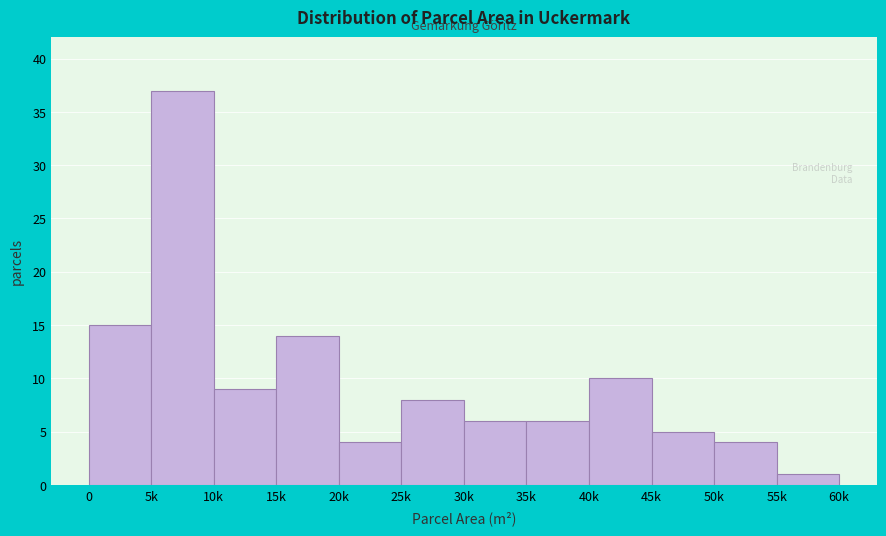

Reading left to right, extract all data points from this chart.

15	37	9	14	4	8	6	6	10	5	4	1